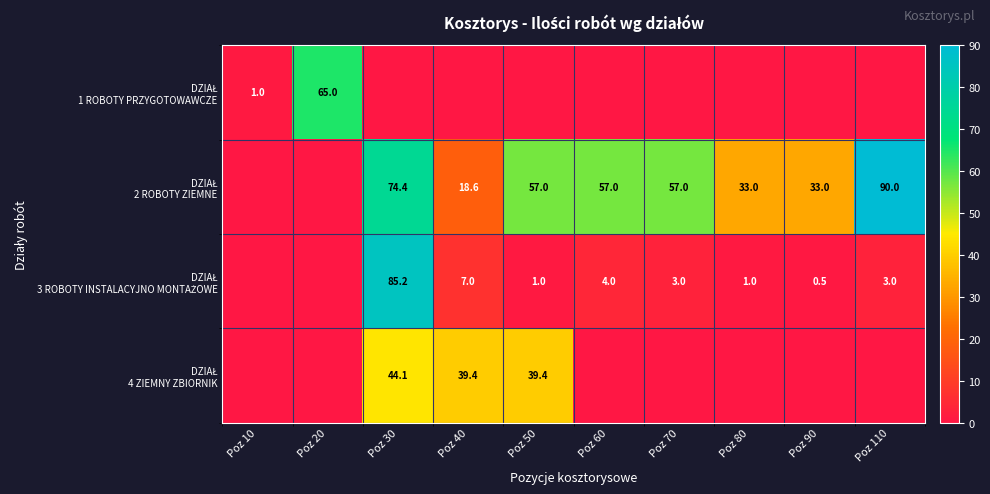

Where is DZIAŁ 2 ROBOTY ZIEMNE nearest to the value 45?

Poz 50